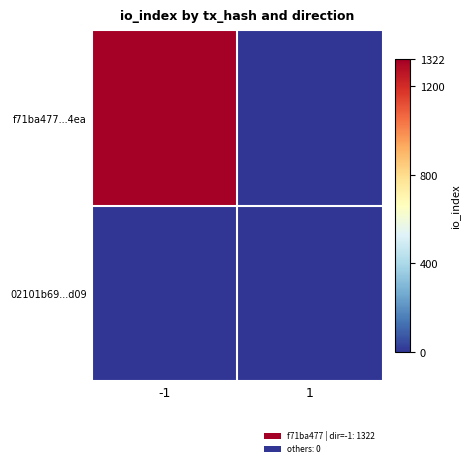

Count the number of data series in this chart.

2